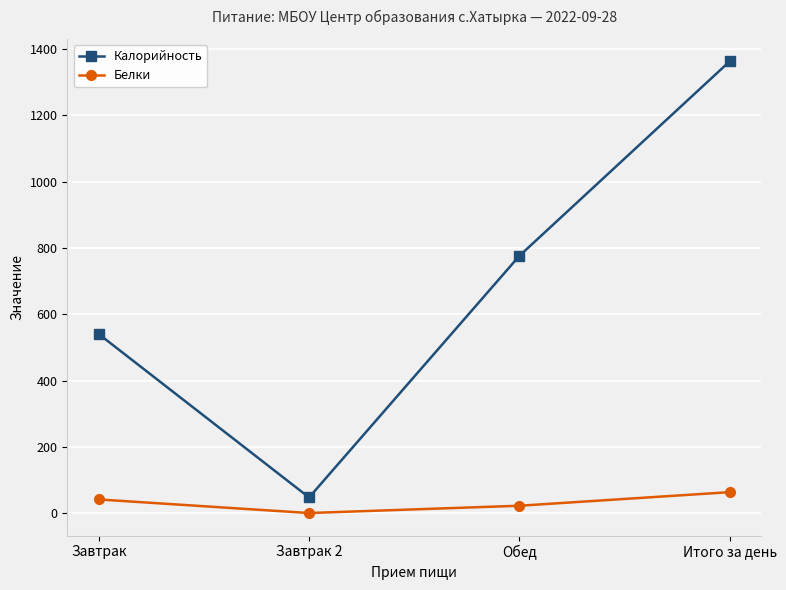

What is the average value of the Белки series?

32